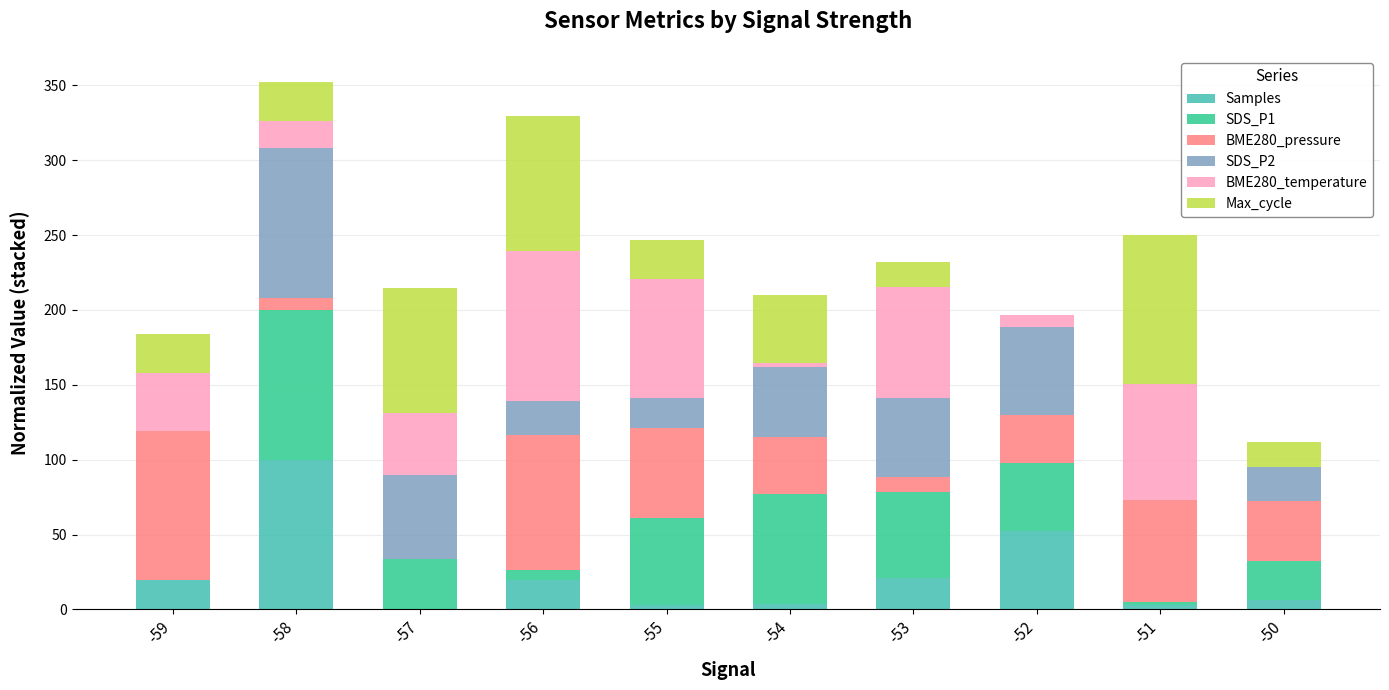

What is the total value across all series at -52?

196.4